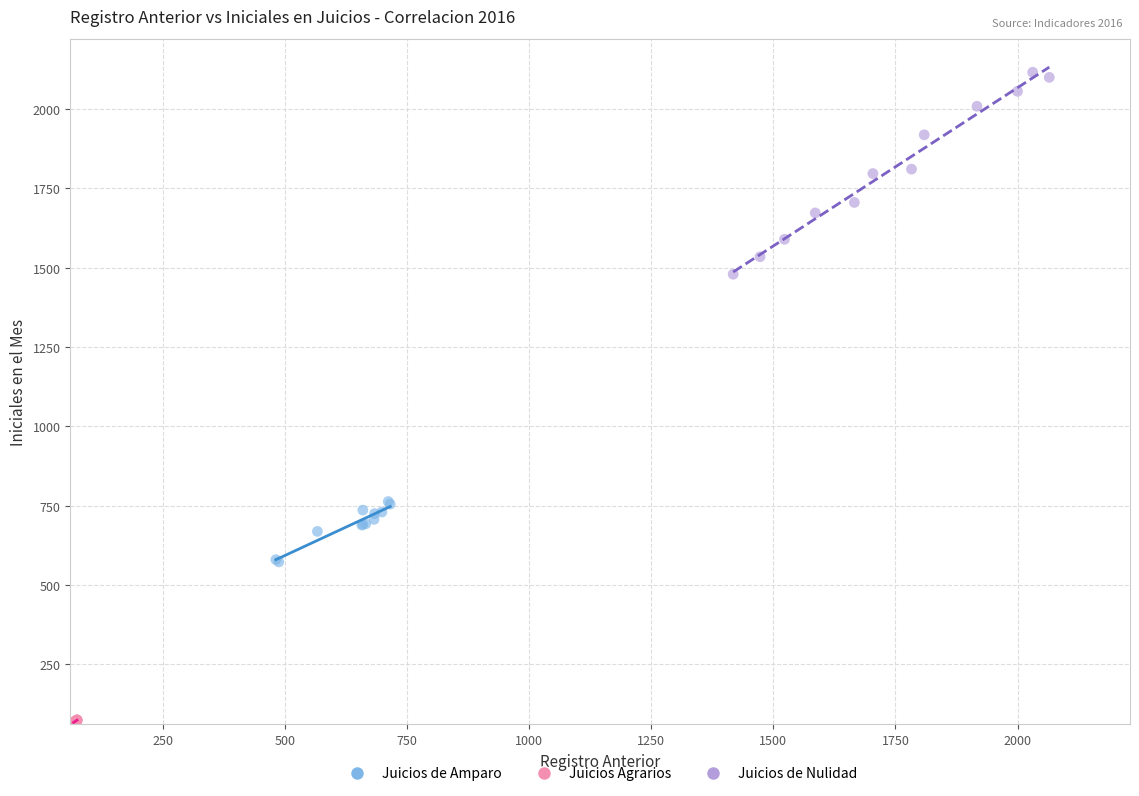

Which series contains the highest Y value?

Juicios de Nulidad